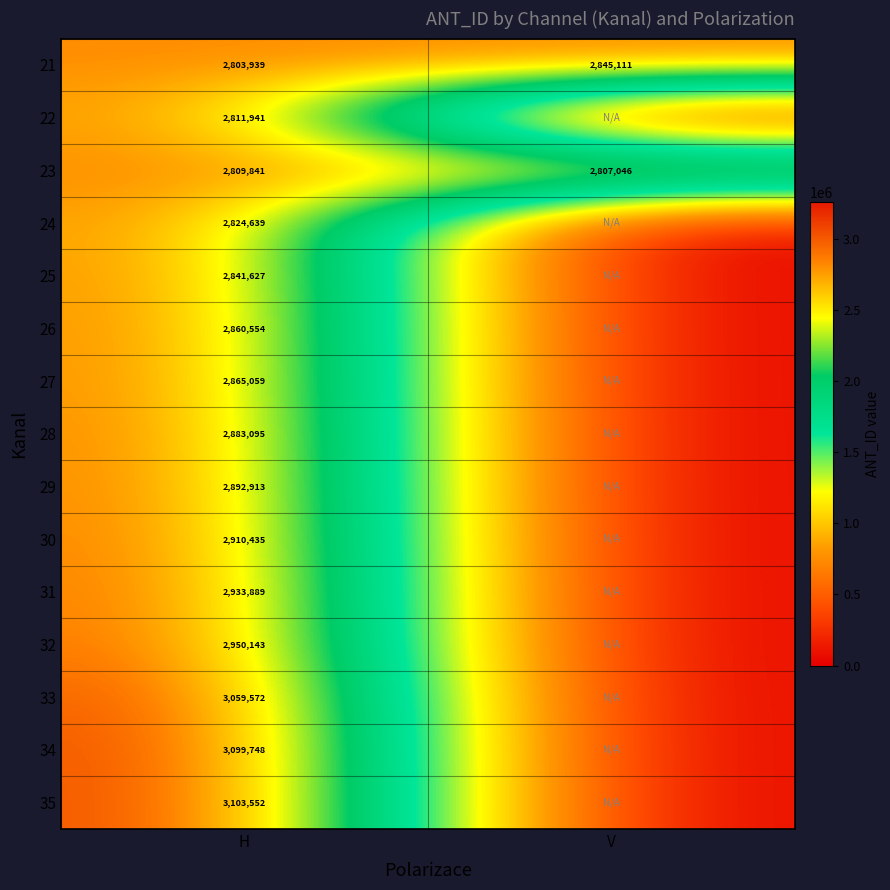

Is it true that 24 equals 1760093 at H?

False